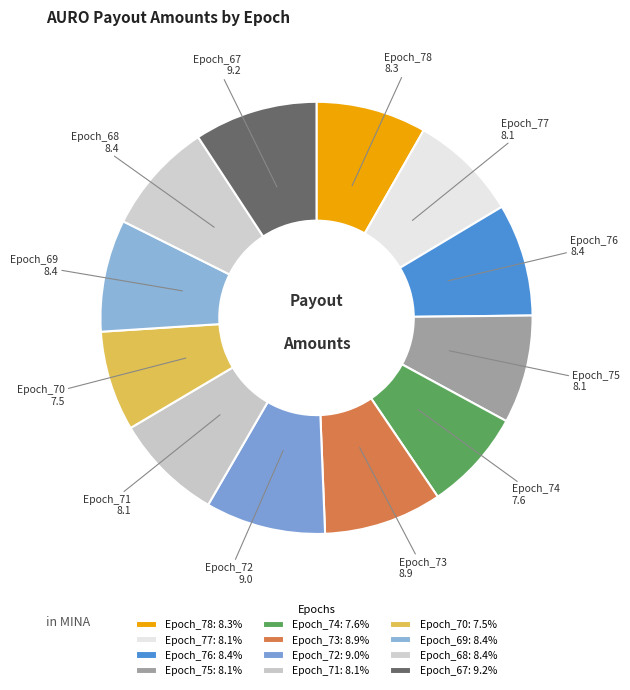

Is the sum of Epoch_78 and Epoch_69 greater than half?

No